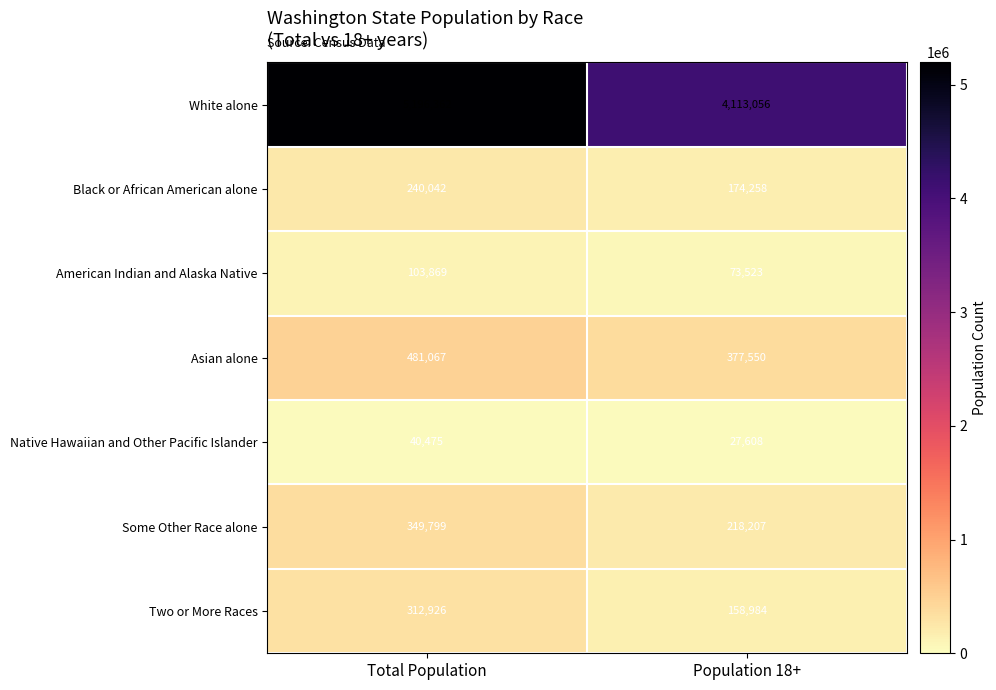

What is the difference between the Asian alone values at Total Population and Population 18+?

103517